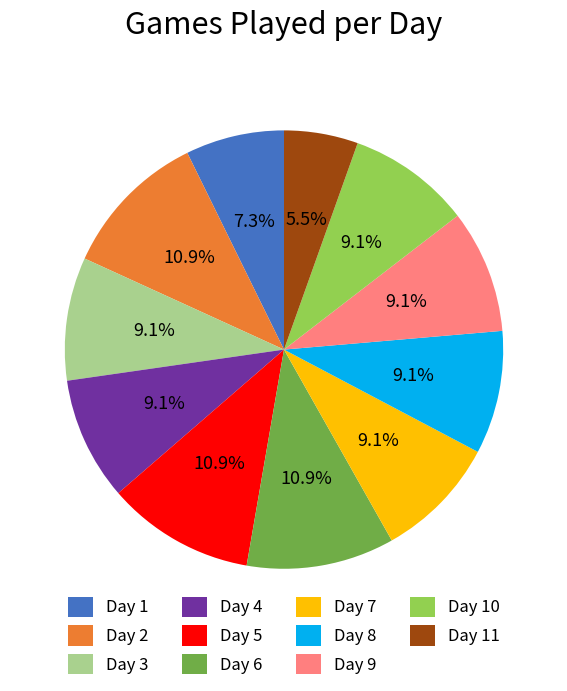

Is there a majority slice in this chart?

No